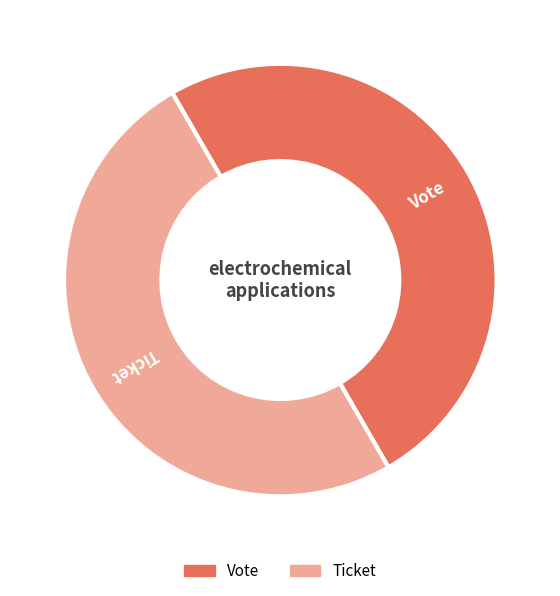

The Vote slice represents 99% of the pie. True or false?

False